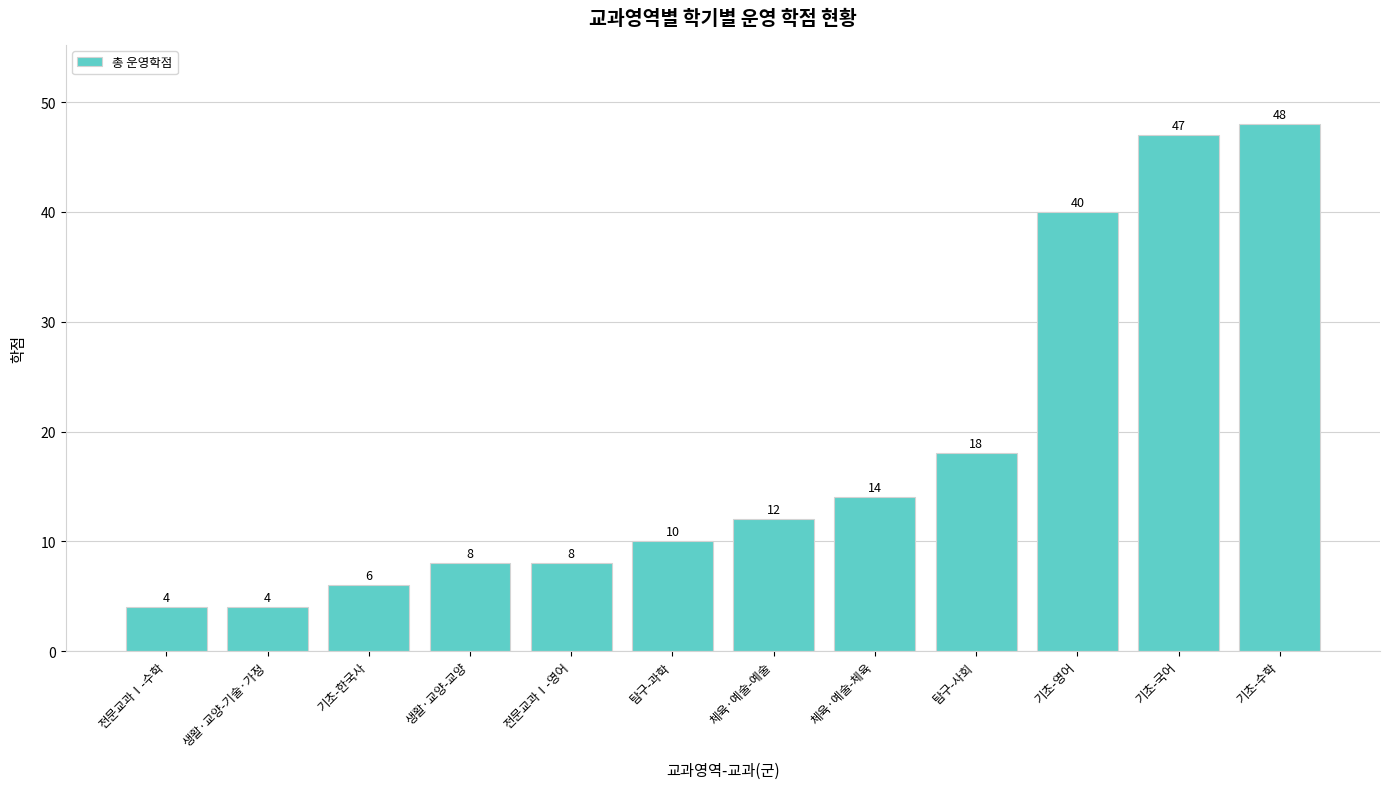

What is the sum of all values?

219